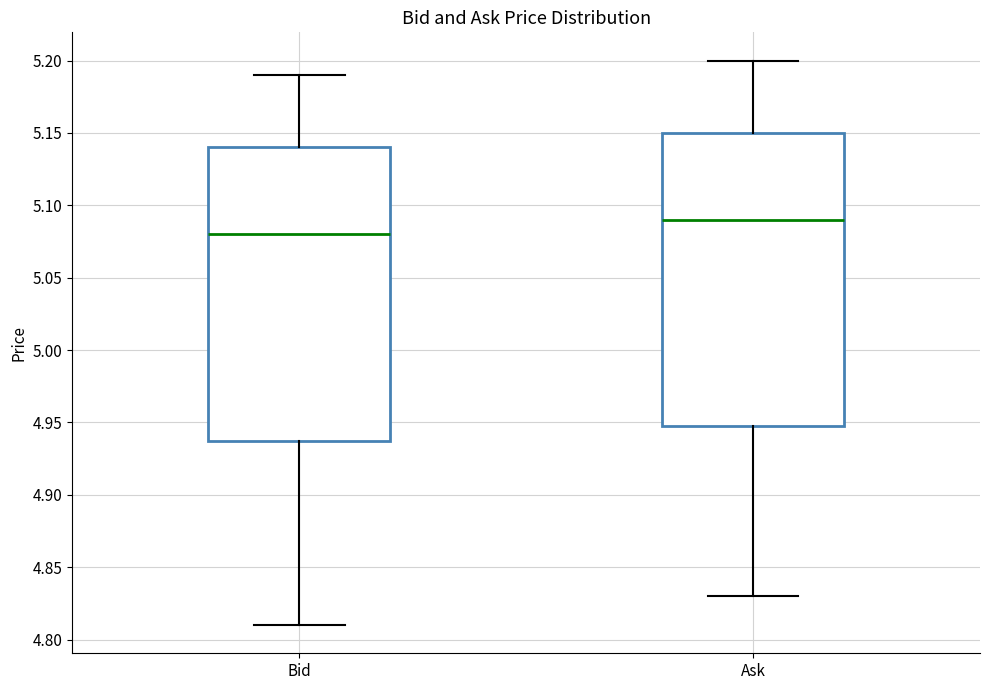

Where does the upper whisker of the box for Bid end on the y-axis? The values are not printed on the chart, so give them approximately, as read against the axis.

5.19